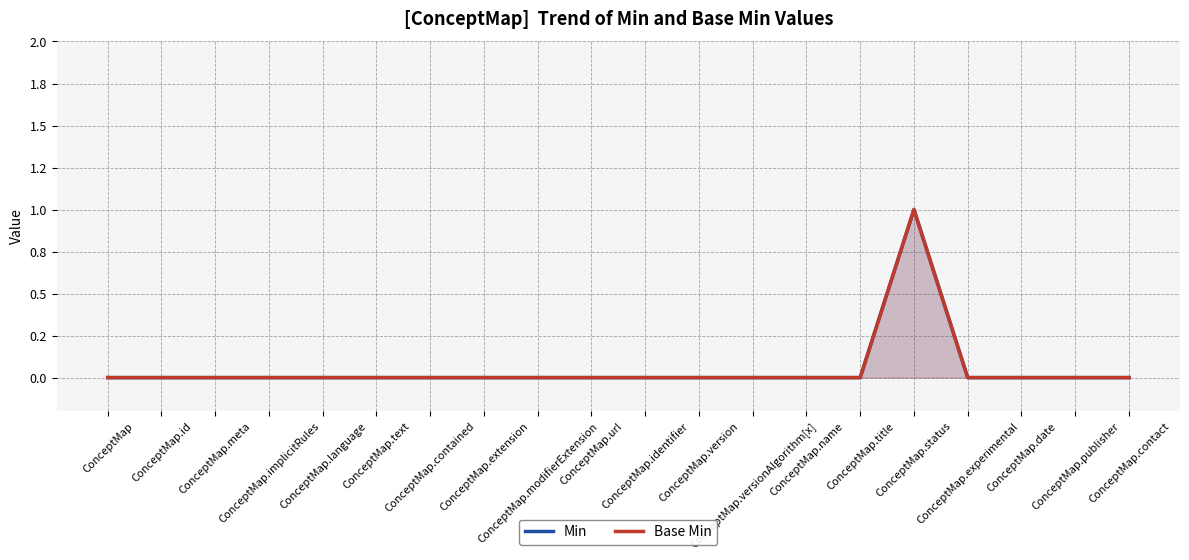

True or false: Base Min and Min intersect in this chart.

False